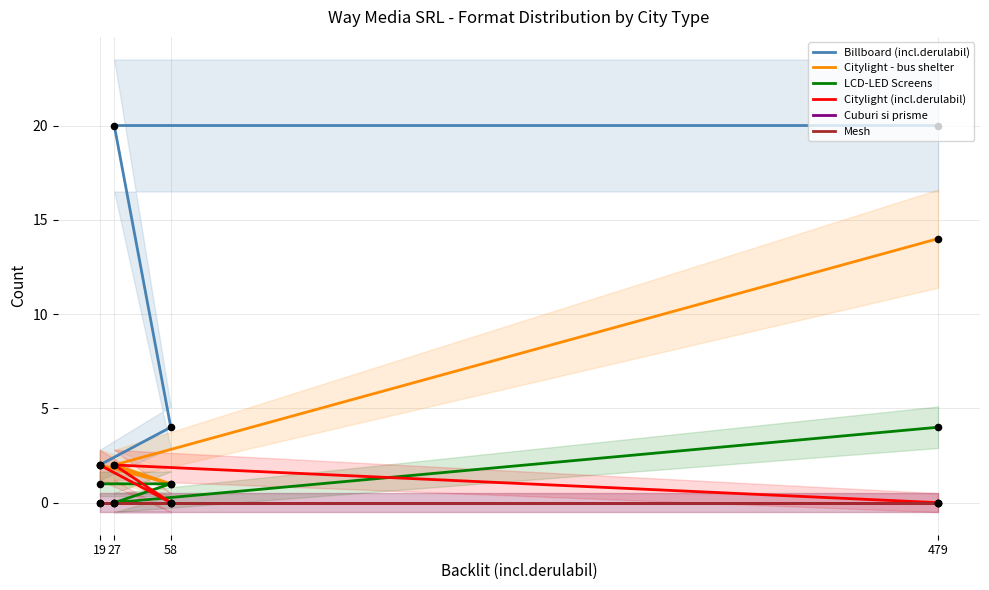

Which series reaches the maximum Y coordinate?

Billboard (incl.derulabil)